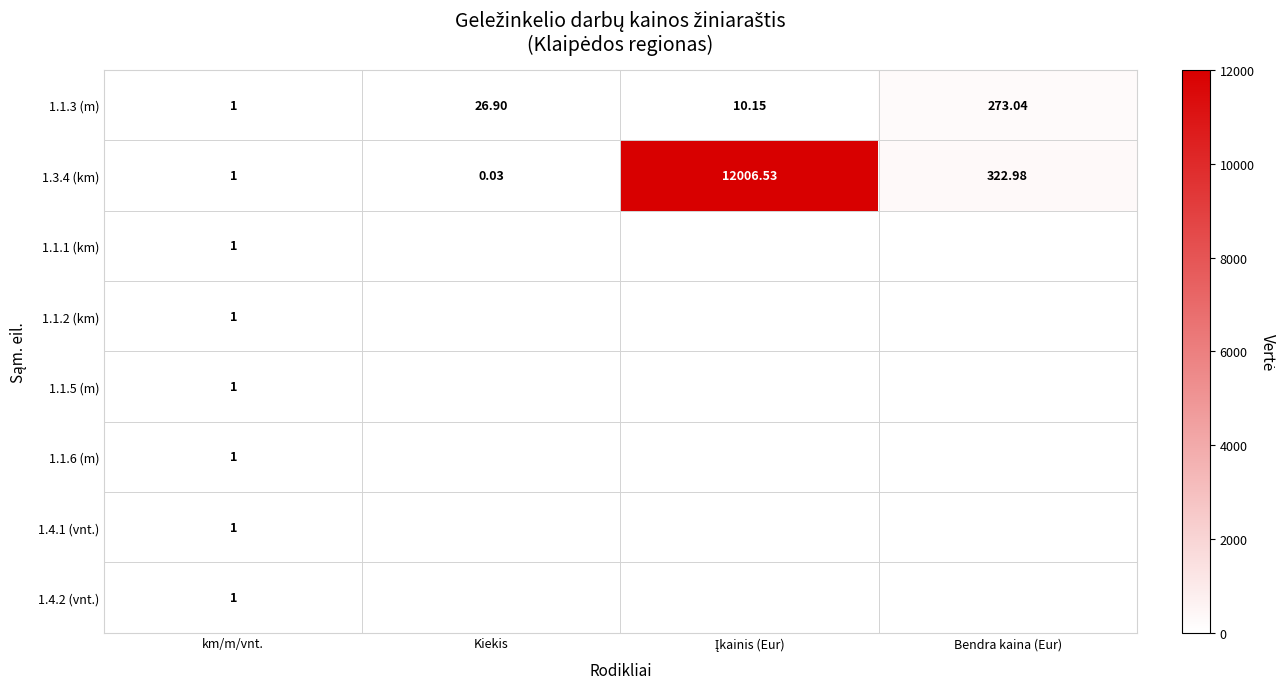

At which label is 1.3.4 (km) closest to 6003?

Bendra kaina (Eur)